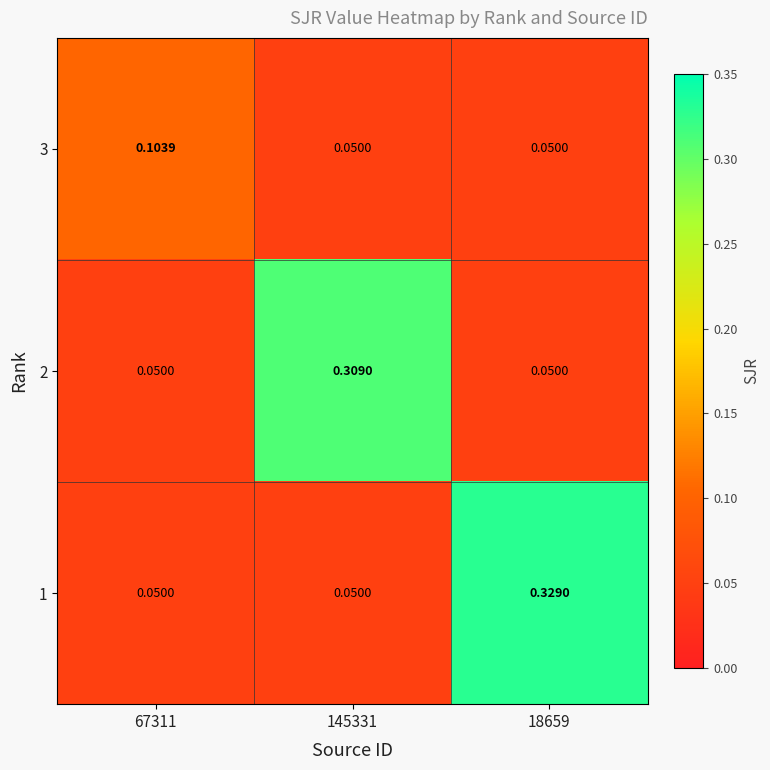

At which category is the sum across all series the highest?

18659